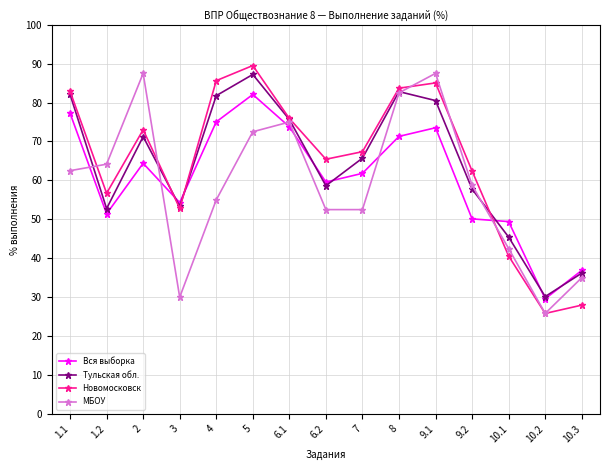

What is the label of the 11th point from the left?

9.1